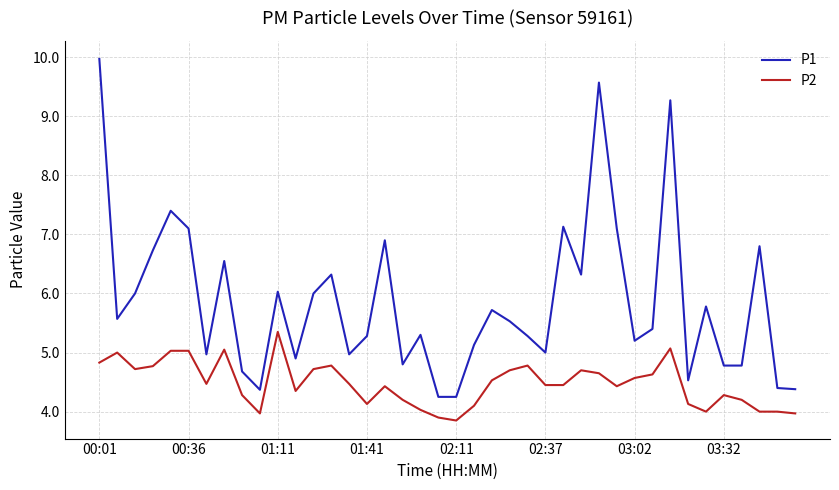

Which series has the largest total across all categories?

P1